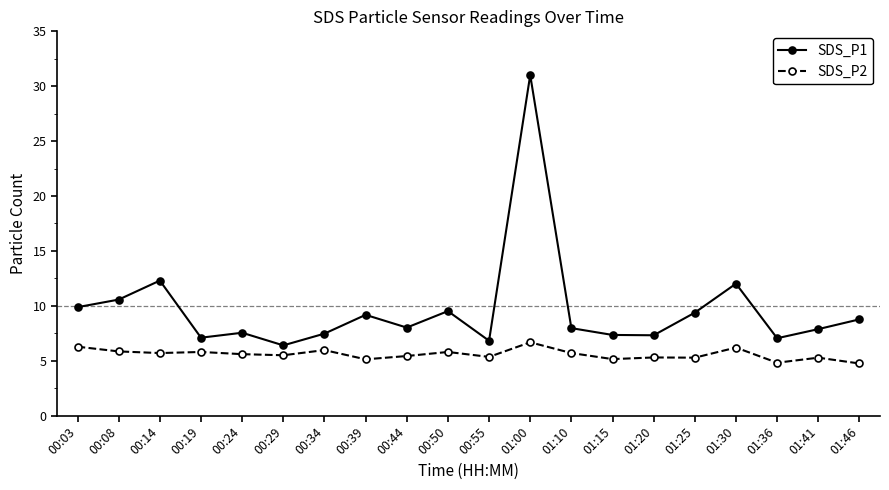

What is the spread (max minus min) of values at 00:29?

0.9